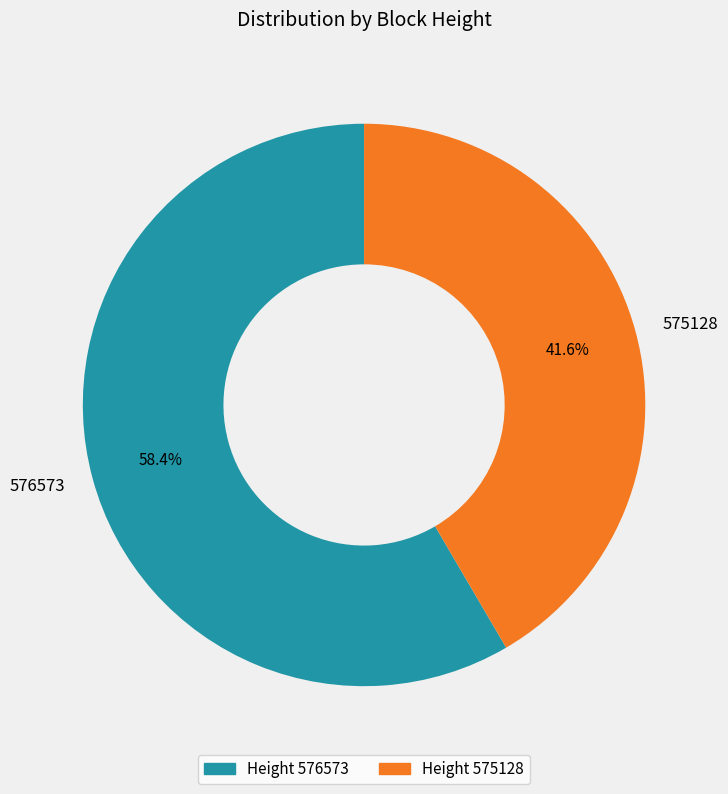

To the nearest percent, what is the difference between the largest and smallest slice percentages?

17%